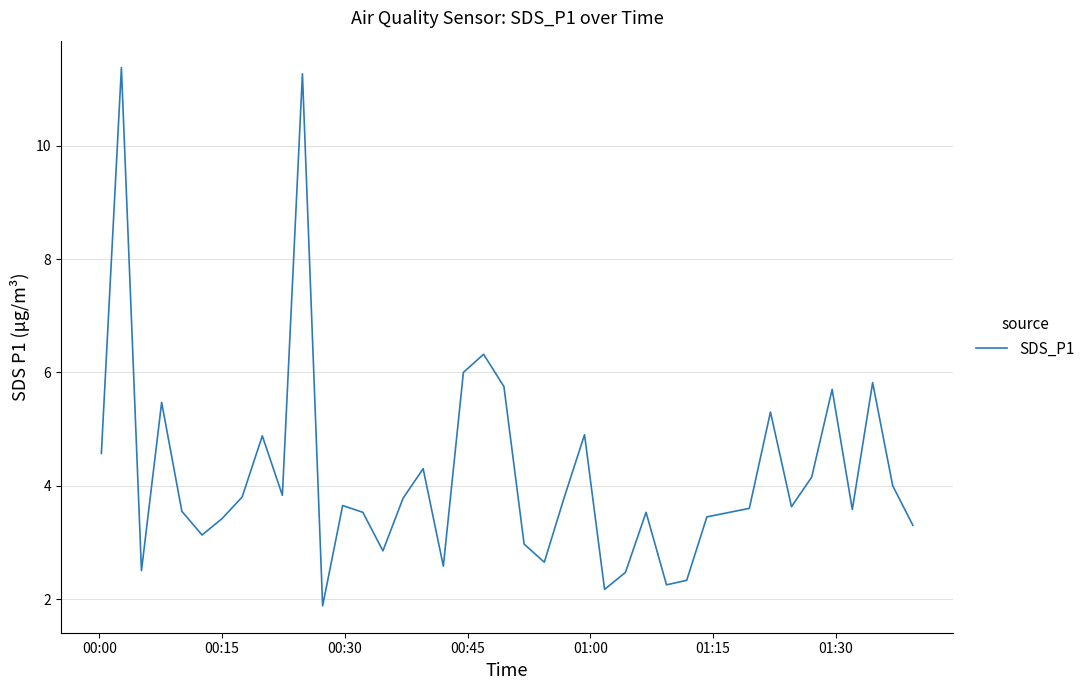

What is the smallest value displayed?

1.9